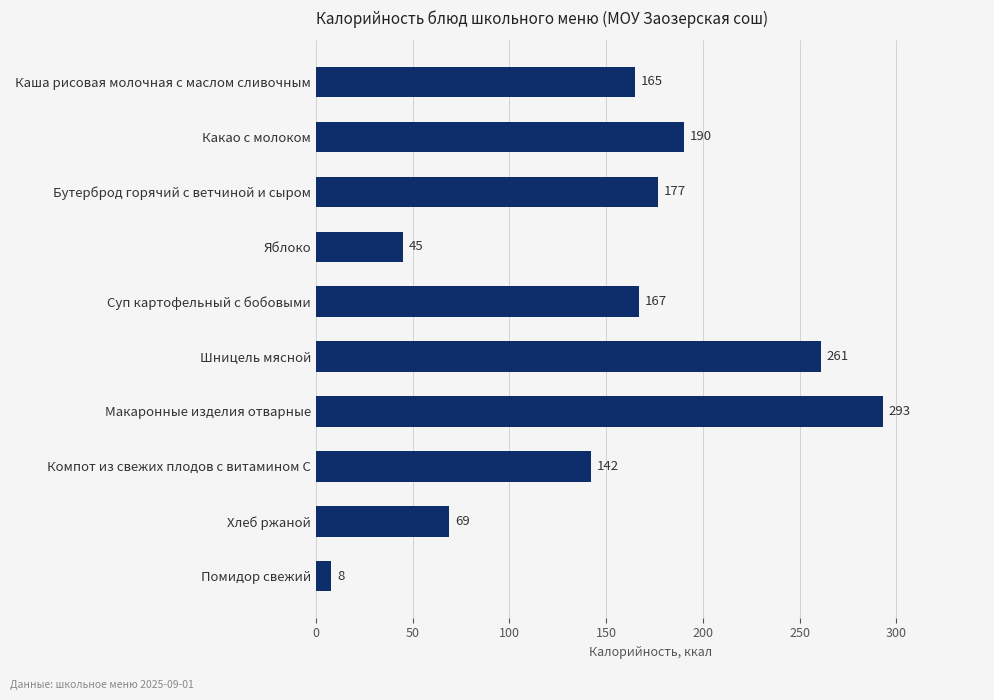

Rank the categories by value from highest to lowest.

Макаронные изделия отварные, Шницель мясной, Какао с молоком, Бутерброд горячий с ветчиной и сыром, Суп картофельный с бобовыми, Каша рисовая молочная с маслом сливочным, Компот из свежих плодов с витамином С, Хлеб ржаной, Яблоко, Помидор свежий